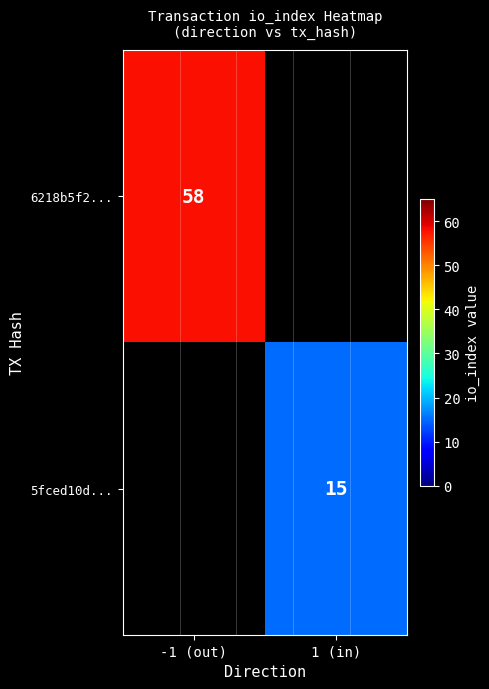

Is it true that 5fced10d... equals 15 at 1 (in)?

True